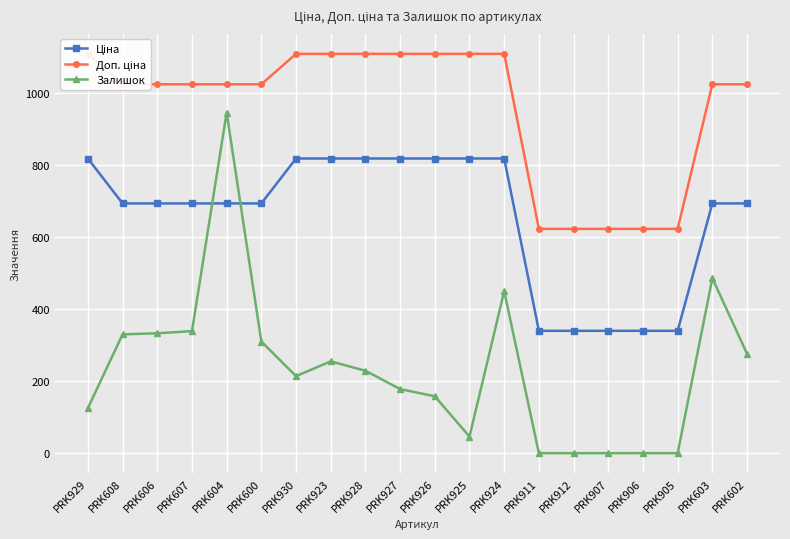

True or false: Доп. ціна has more than 1 points higher than both neighbors.

False